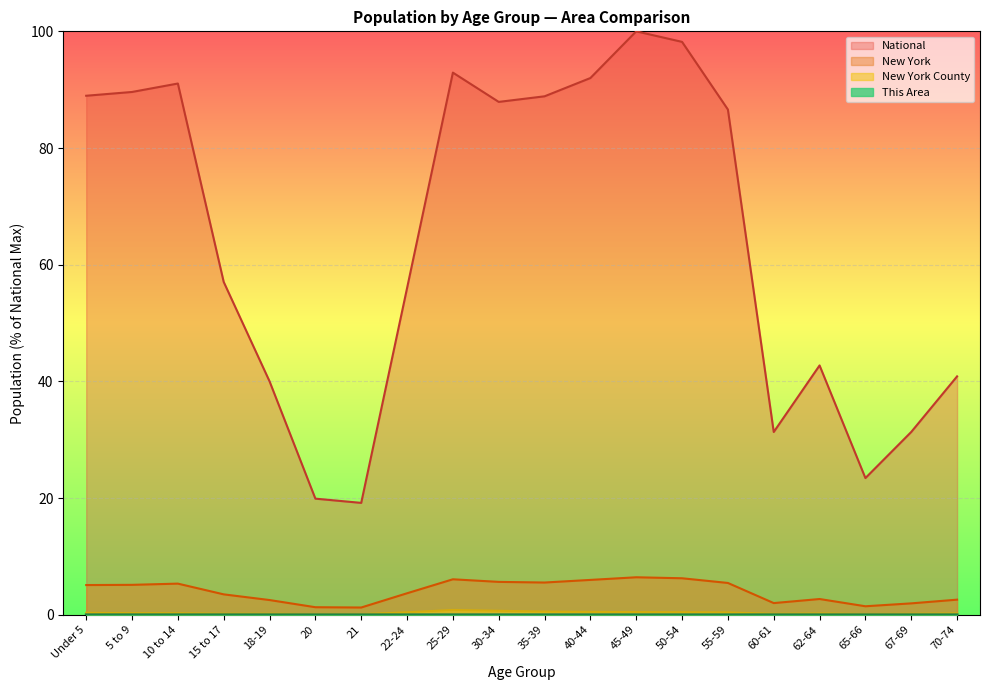

The value of This Area at 65-66 is 0.0. True or false?

True